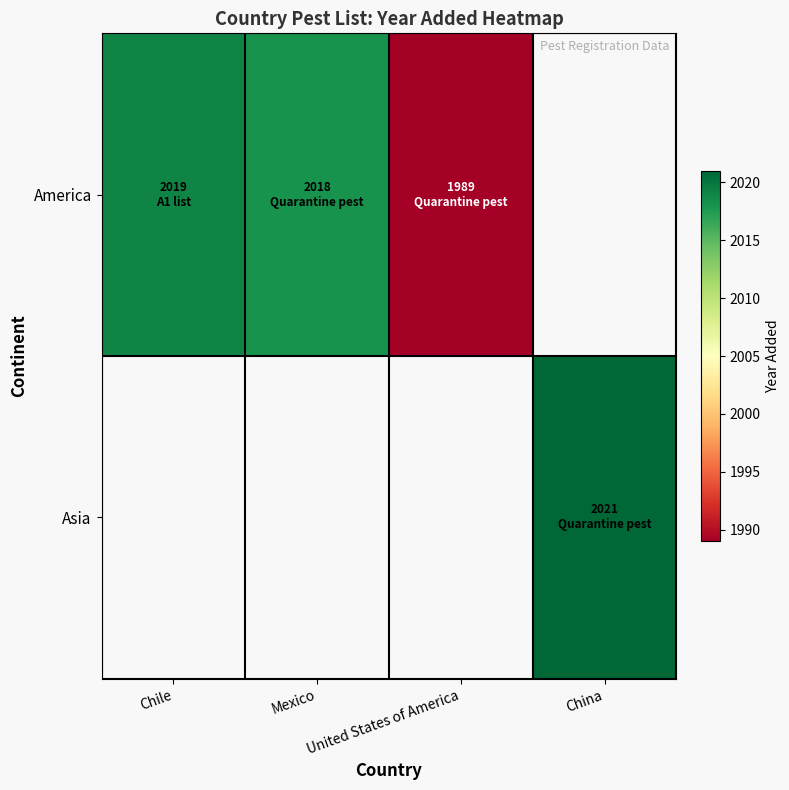

The Asia series shows 1281.7 at China. True or false?

False